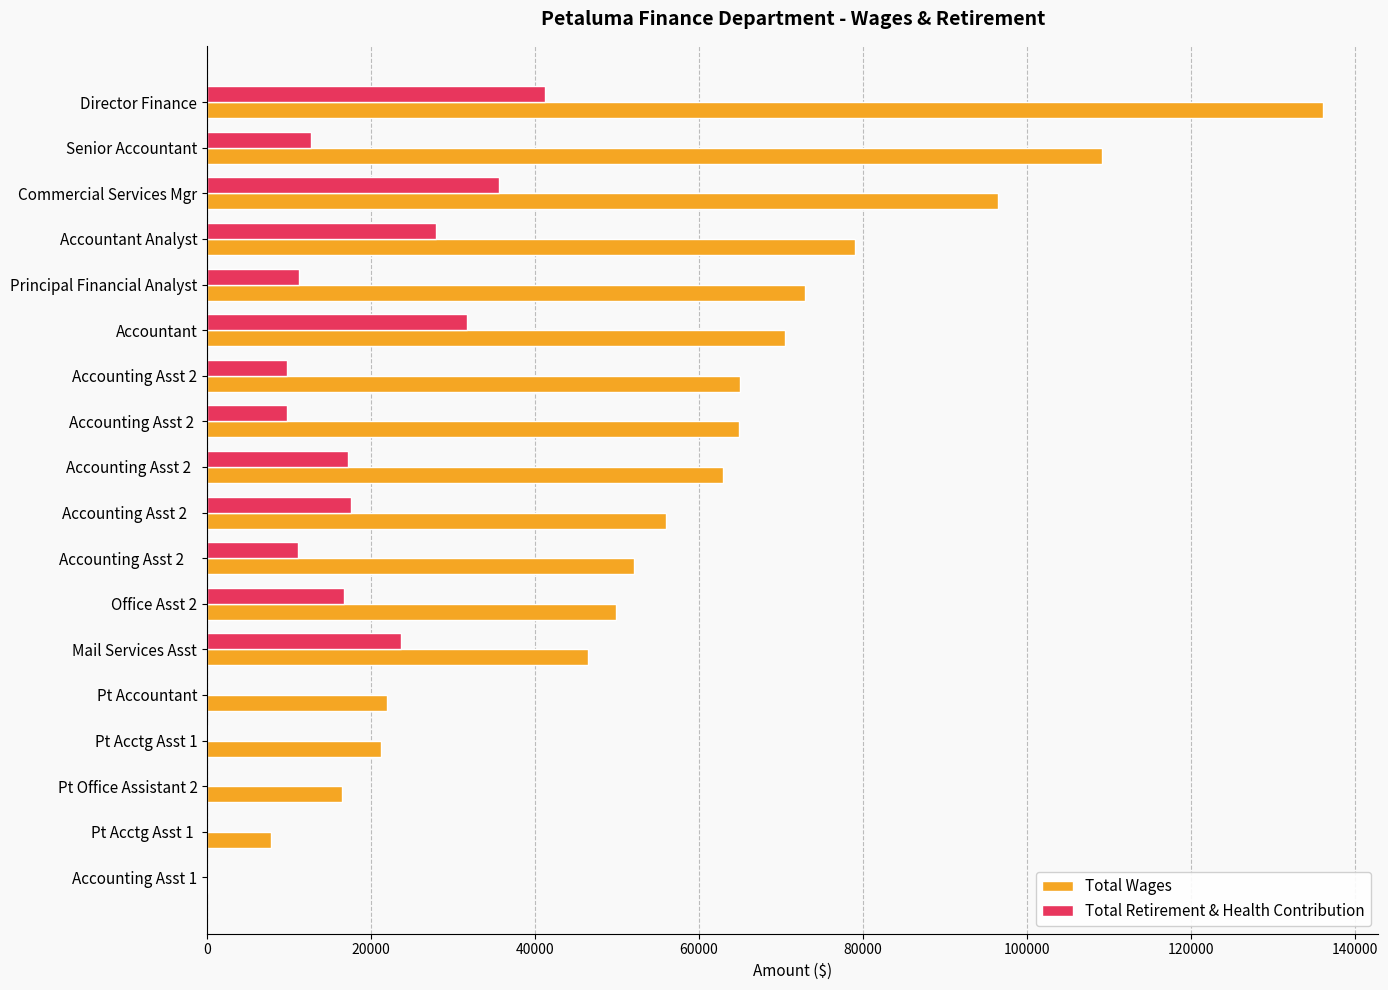

The value of Total Retirement & Health Contribution at Accounting Asst 1 is 25403. True or false?

False